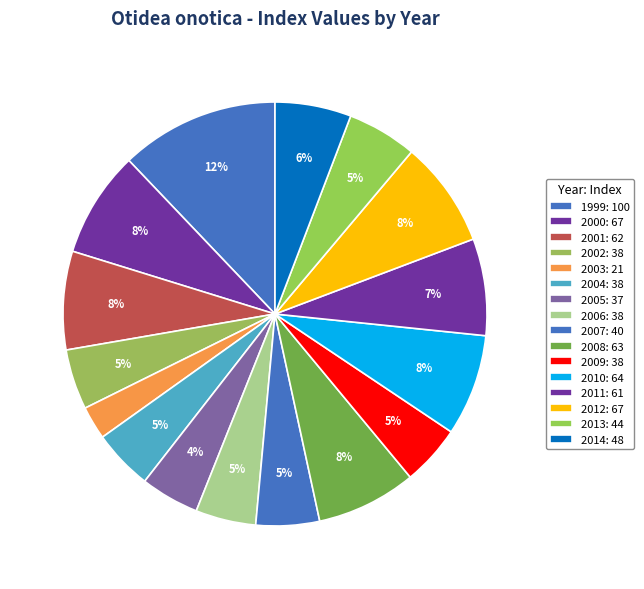

Count the number of slices in the pie.

16